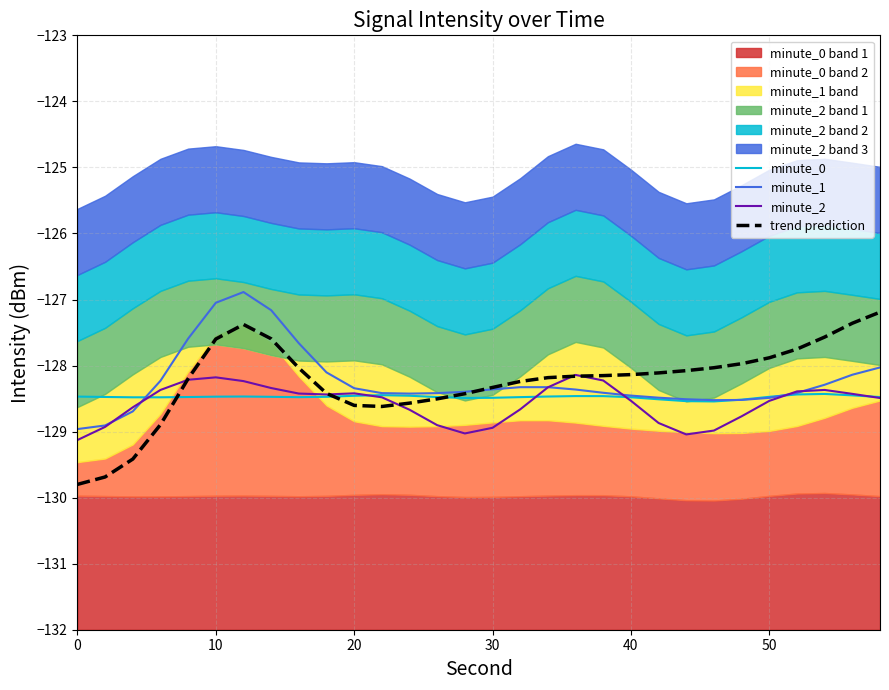

True or false: minute_1 has more than 2 interior local peaks.

False